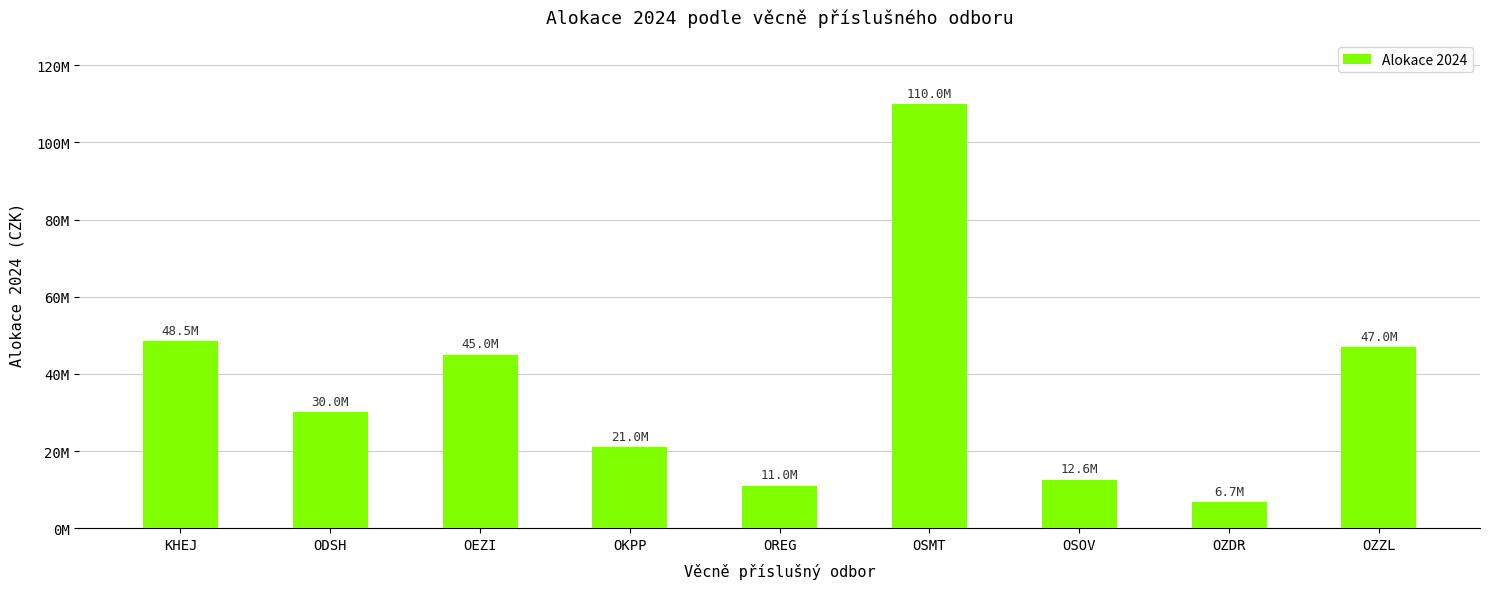

Where does the data first go above 30000000?

KHEJ